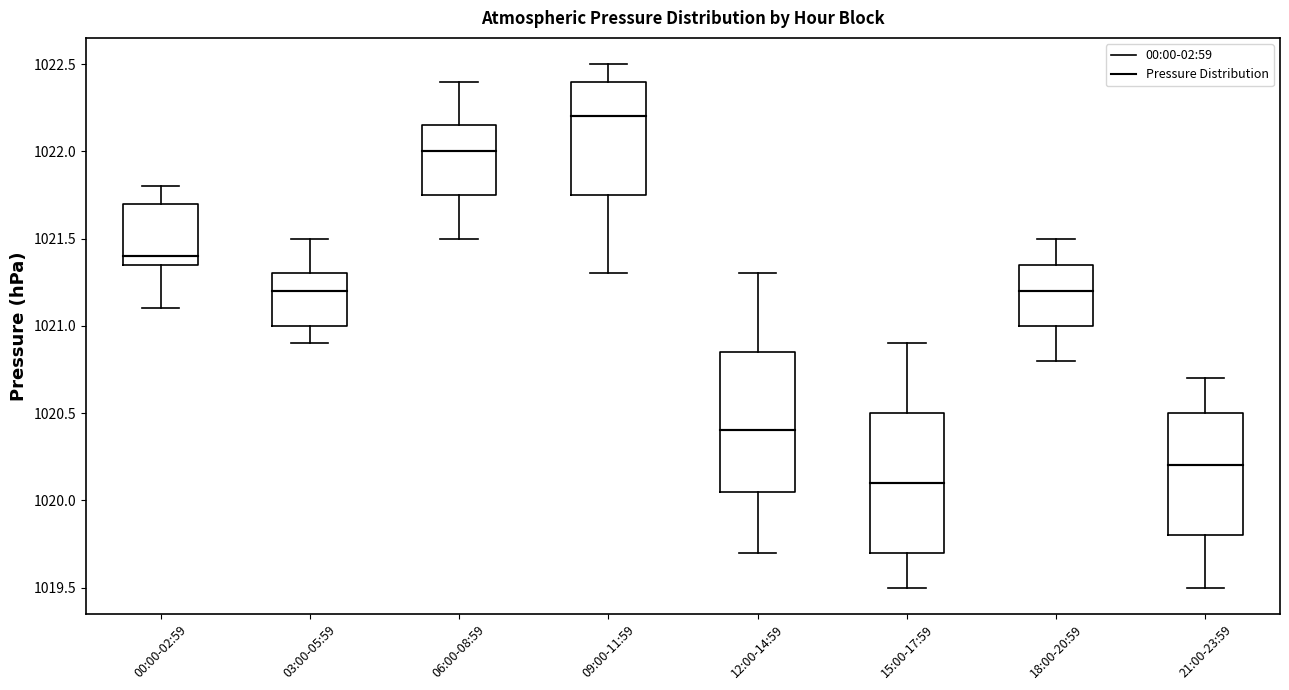

Reading left to right, transcribe this box plot: for each box, give where its median line is, the range the box spans, and where its two whiskers end, as read against the y-axis. The values are not printed on the chart, so give them approximately, as read against the axis.

00:00-02:59: median 1021.40, box 1021.35 to 1021.70, whiskers 1021.10 to 1021.80
03:00-05:59: median 1021.20, box 1021.00 to 1021.30, whiskers 1020.90 to 1021.50
06:00-08:59: median 1022.00, box 1021.75 to 1022.15, whiskers 1021.50 to 1022.40
09:00-11:59: median 1022.20, box 1021.75 to 1022.40, whiskers 1021.30 to 1022.50
12:00-14:59: median 1020.40, box 1020.05 to 1020.85, whiskers 1019.70 to 1021.30
15:00-17:59: median 1020.10, box 1019.70 to 1020.50, whiskers 1019.50 to 1020.90
18:00-20:59: median 1021.20, box 1021.00 to 1021.35, whiskers 1020.80 to 1021.50
21:00-23:59: median 1020.20, box 1019.80 to 1020.50, whiskers 1019.50 to 1020.70